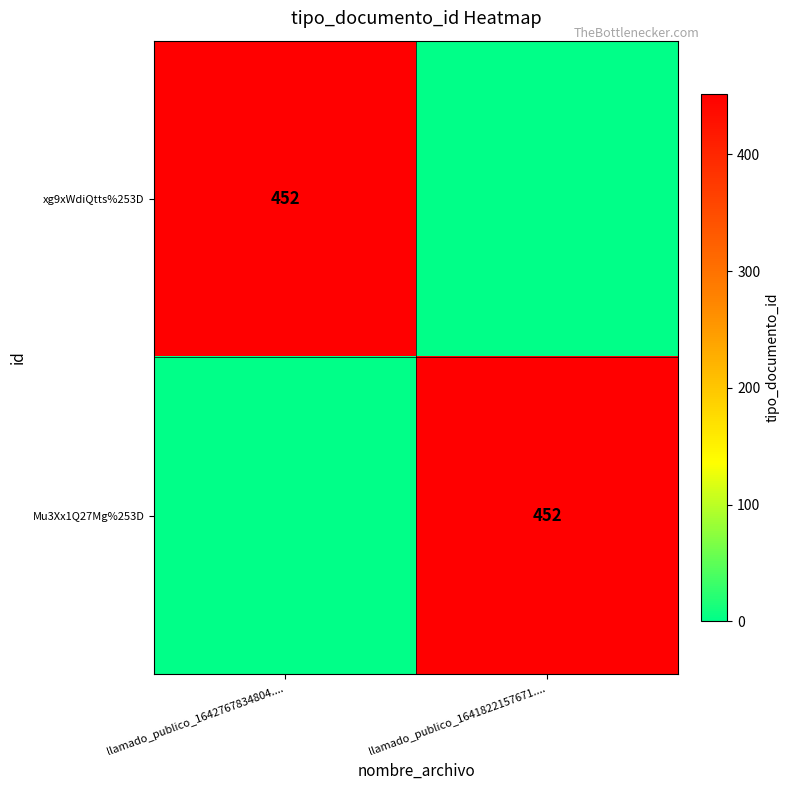

At how many categories does at least one series exceed 171?

2